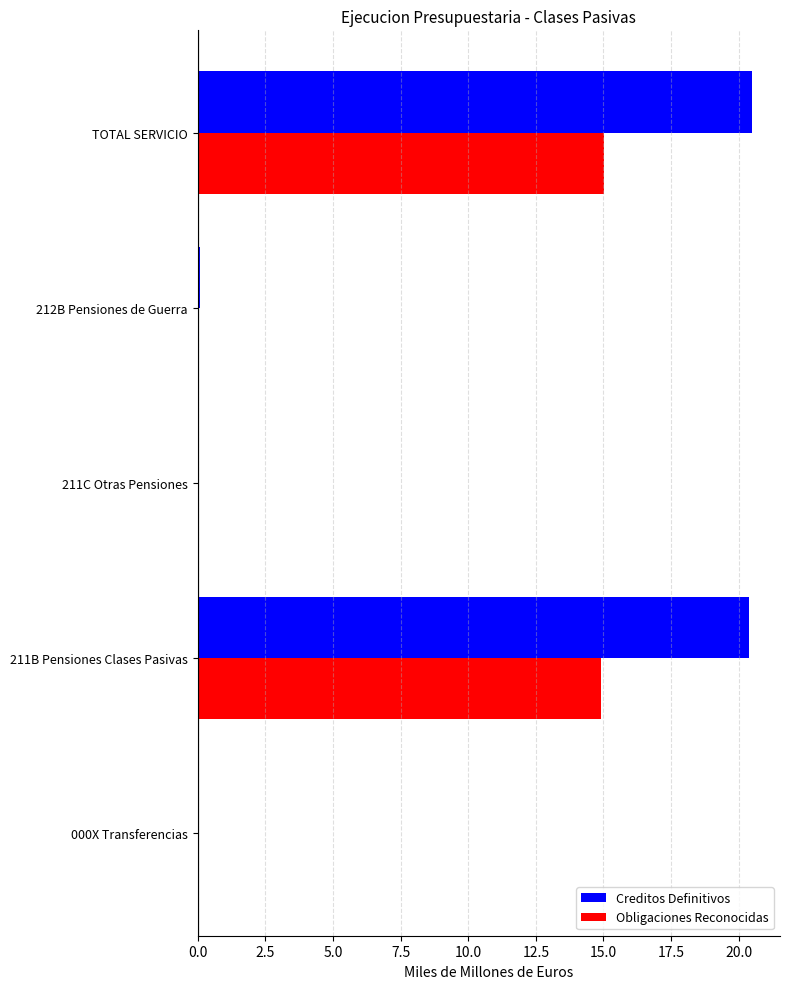

Is it true that Obligaciones Reconocidas equals 0.0 at 212B Pensiones de Guerra?

True